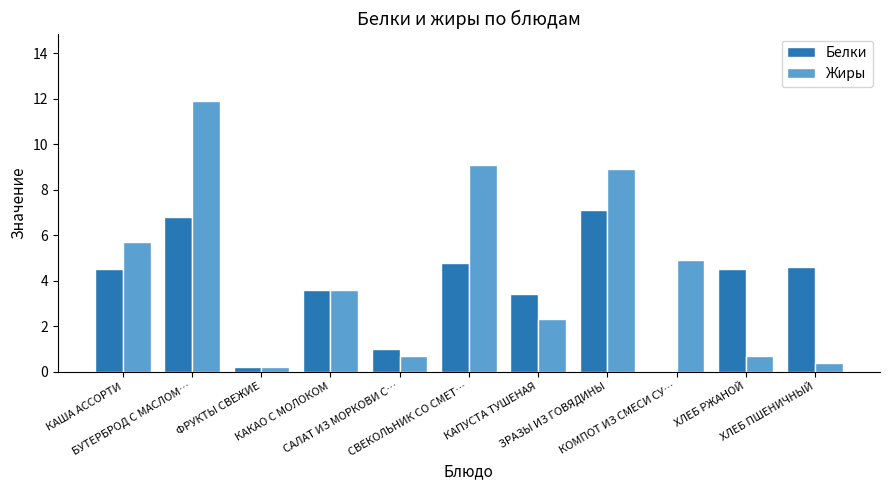

Reading left to right, what are all the values shown in this chart?

Белки: 4.5	6.8	0.2	3.6	1.0	4.8	3.4	7.1	0.0	4.5	4.6
Жиры: 5.7	11.9	0.2	3.6	0.7	9.1	2.3	8.9	4.9	0.7	0.4